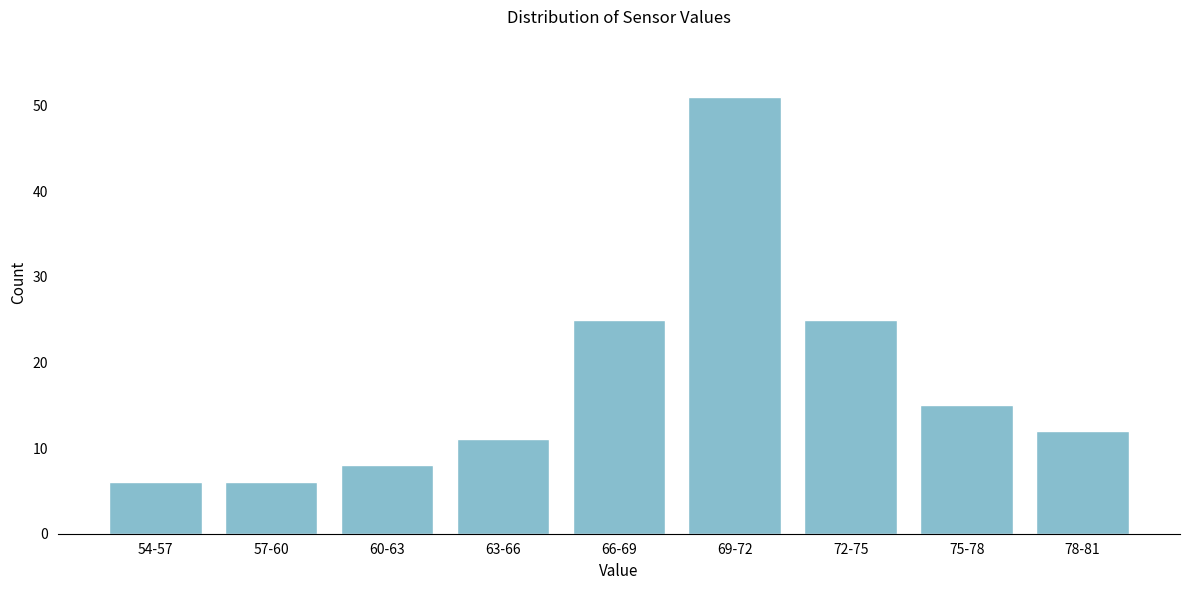

Reading left to right, transcribe all the data shown in this chart.

6	6	8	11	25	51	25	15	12